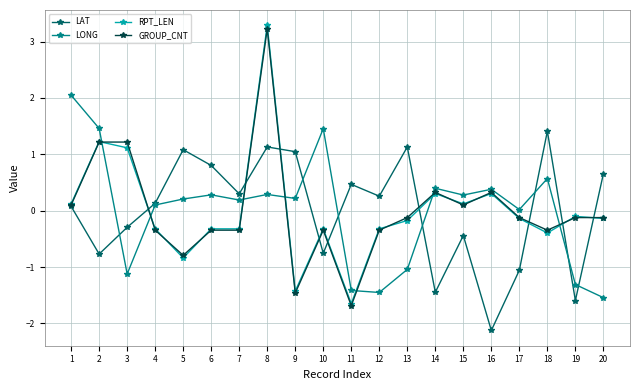

What is the greatest value displayed?

3.3